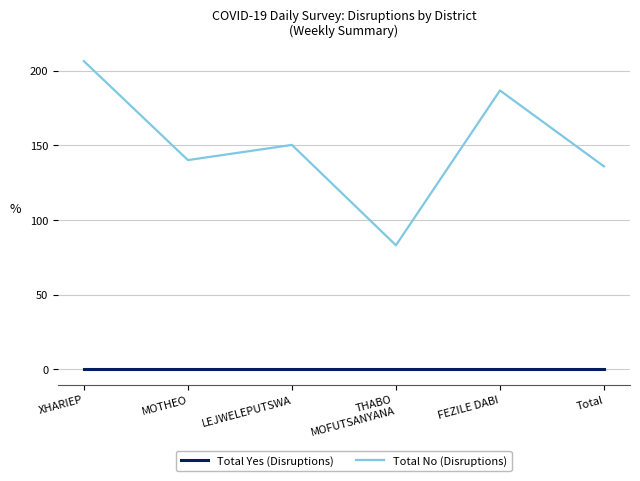

True or false: Total No (Disruptions) and Total Yes (Disruptions) cross at least once.

False